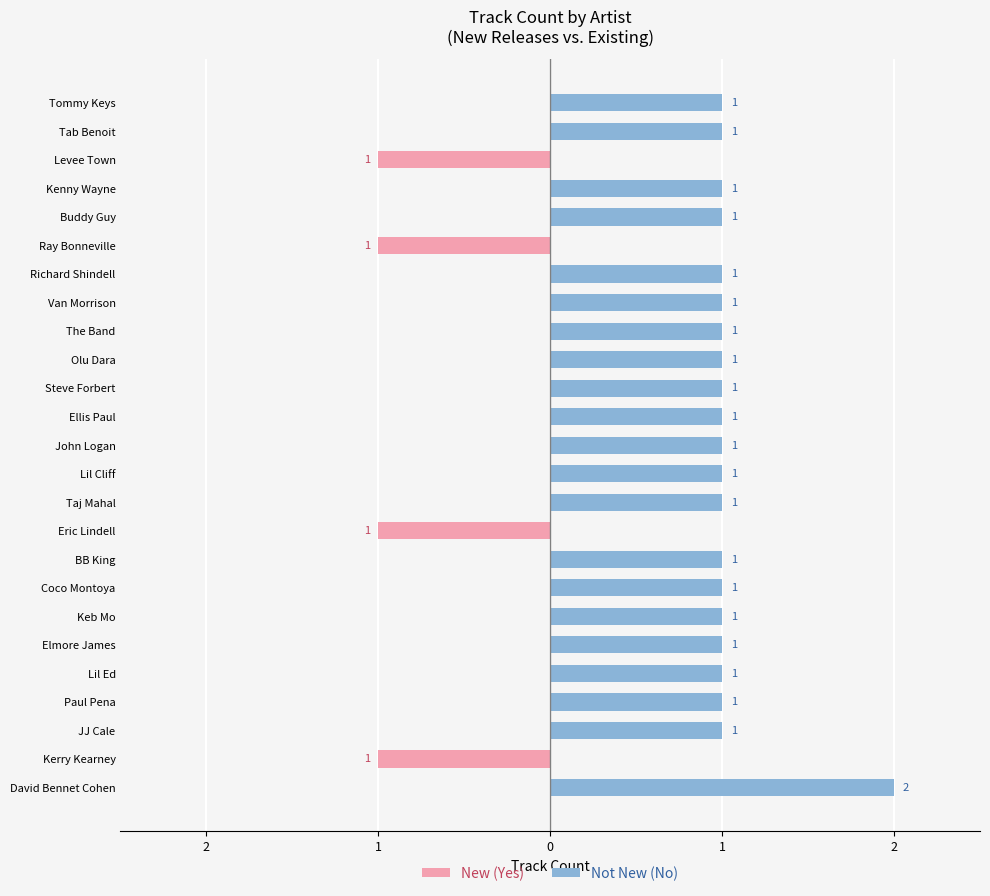

At how many categories does at least one series exceed 0?

21